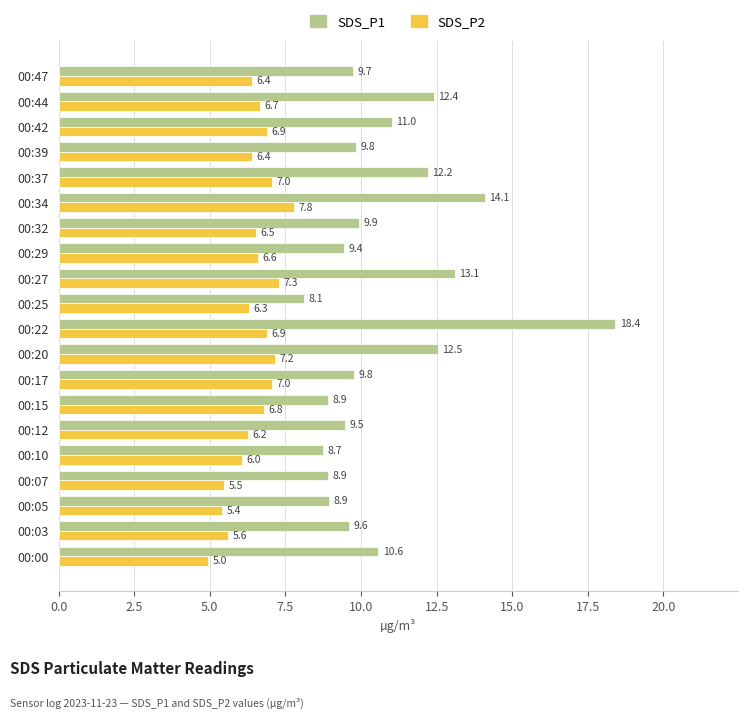

Is it true that SDS_P1 equals 9.7 at 00:47?

True